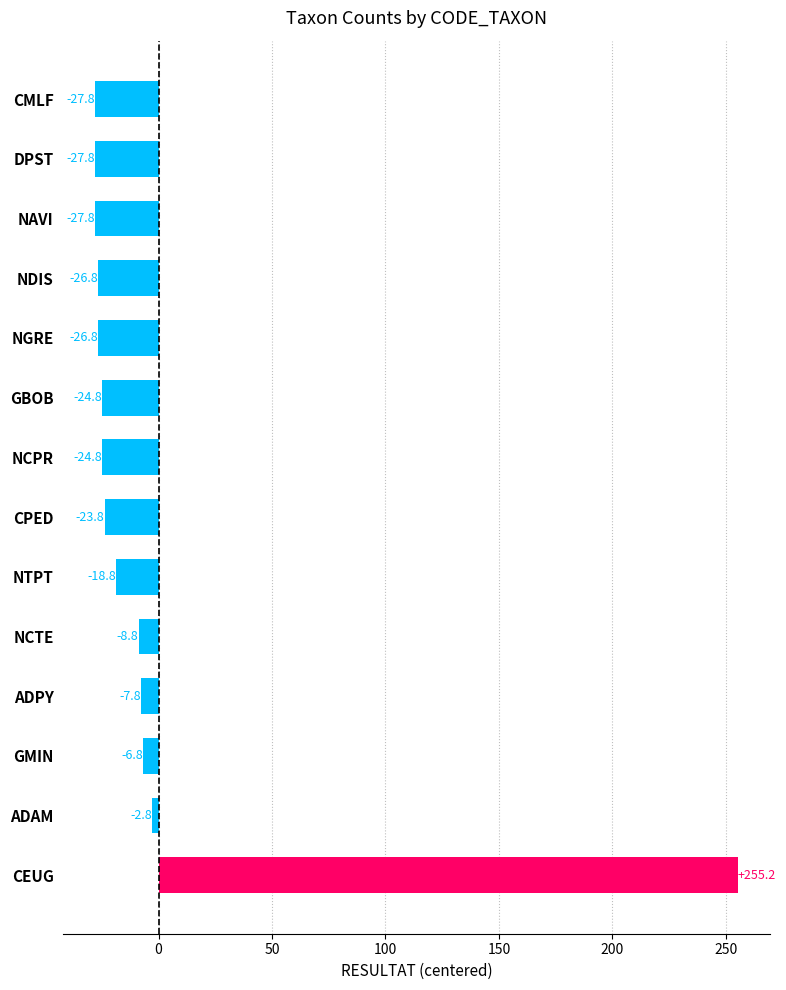

How many values exceed -23?

6